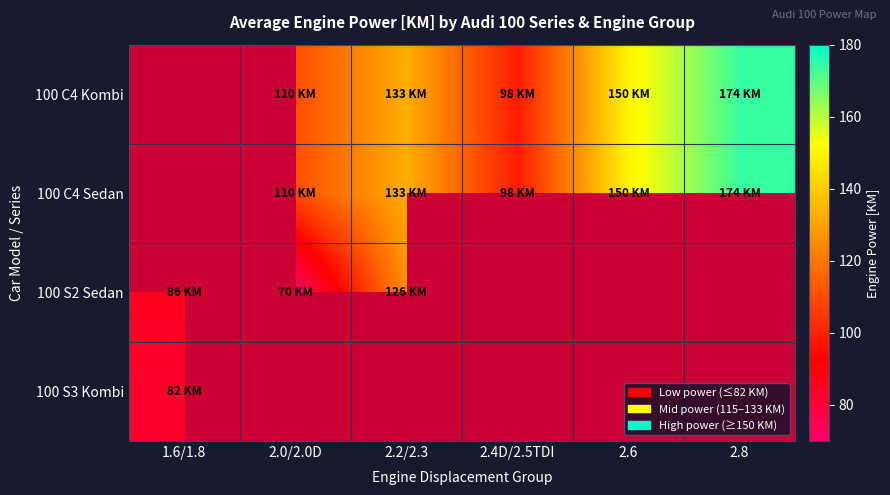

Rank the series by their maximum value, from highest to lowest.

100 C4 Kombi, 100 C4 Sedan, 100 S2 Sedan, 100 S3 Kombi